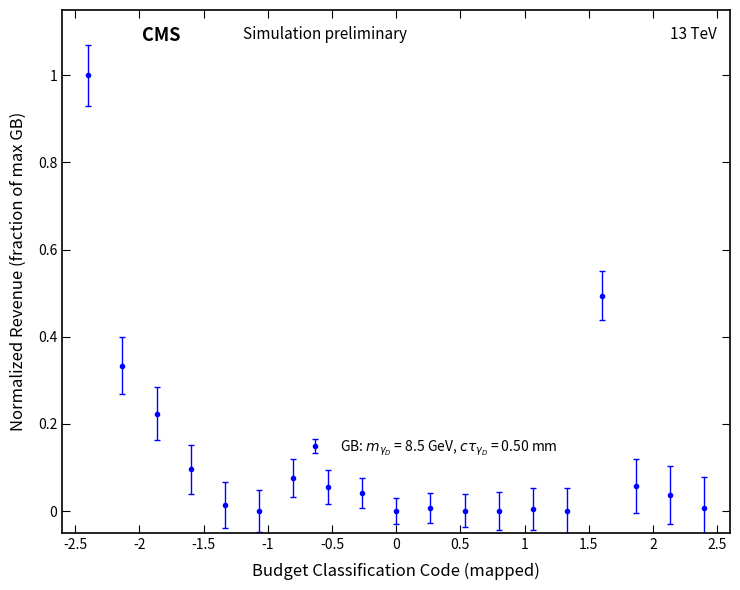

What is the sum of all values?

2.4